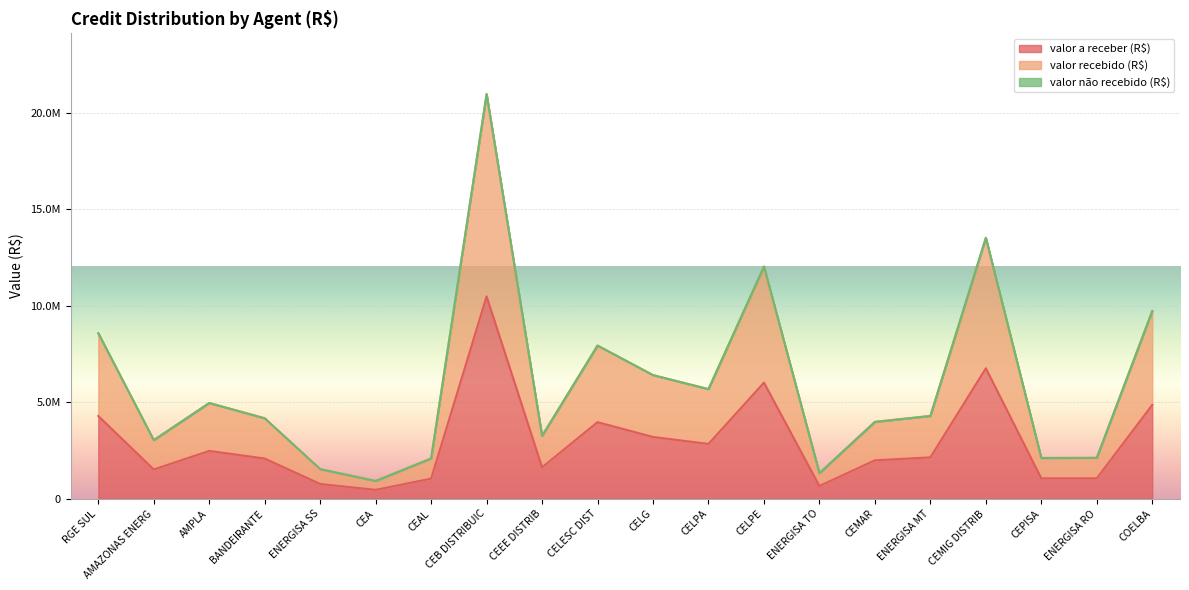

How many values in the valor recebido (R$) series are below 4294202?

10